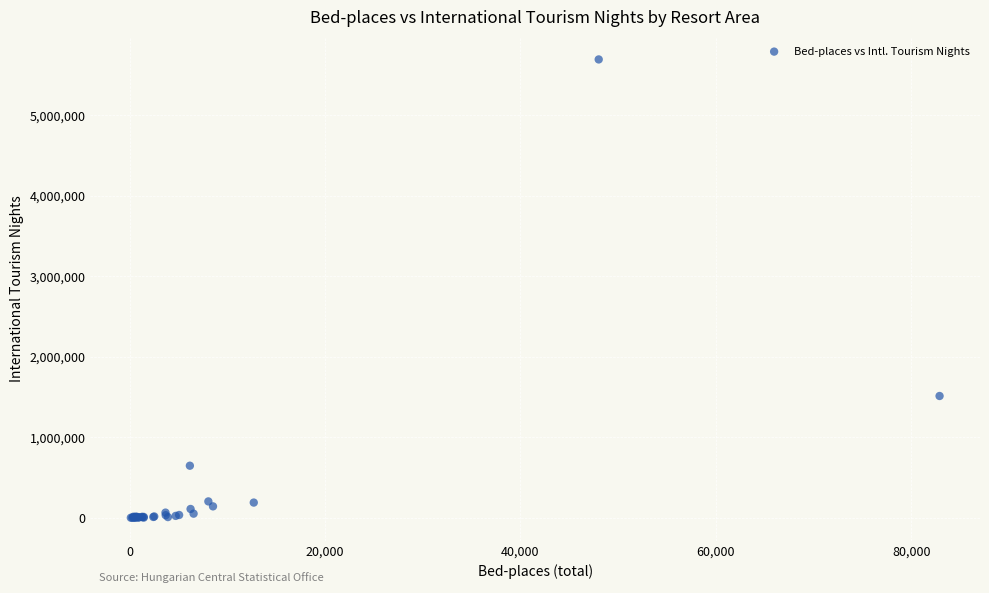

What Y value in the scatter plot is closest to 2844651?

1511491